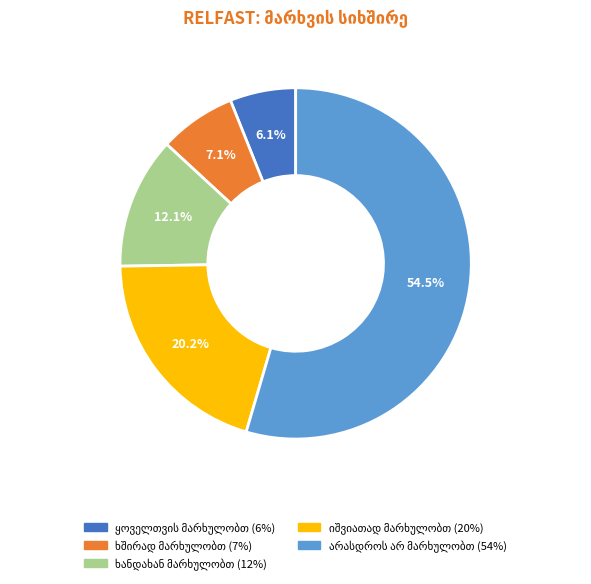

Is there a majority slice in this chart?

Yes